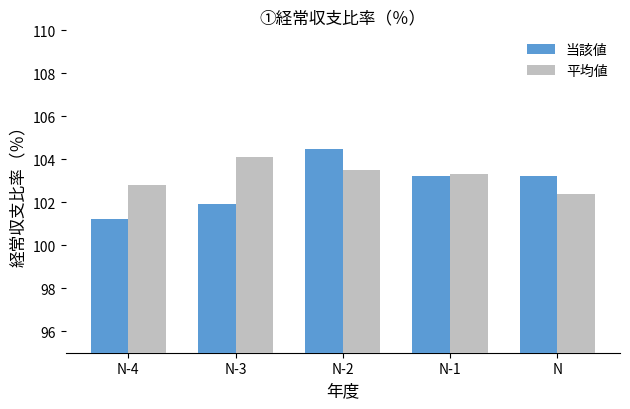

Rank the series by their maximum value, from highest to lowest.

当該値, 平均値